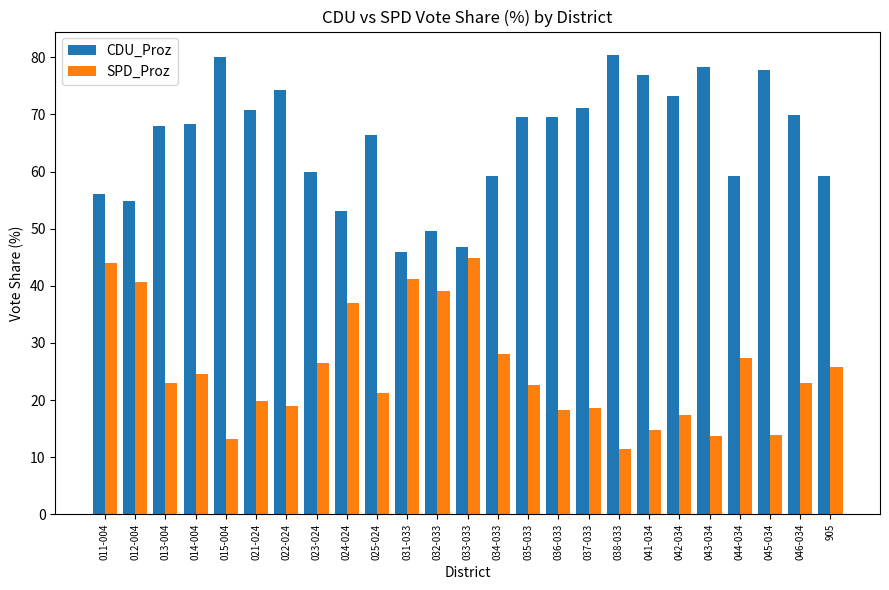

What is the difference between the maximum and minimum values in the CDU_Proz series?

34.6